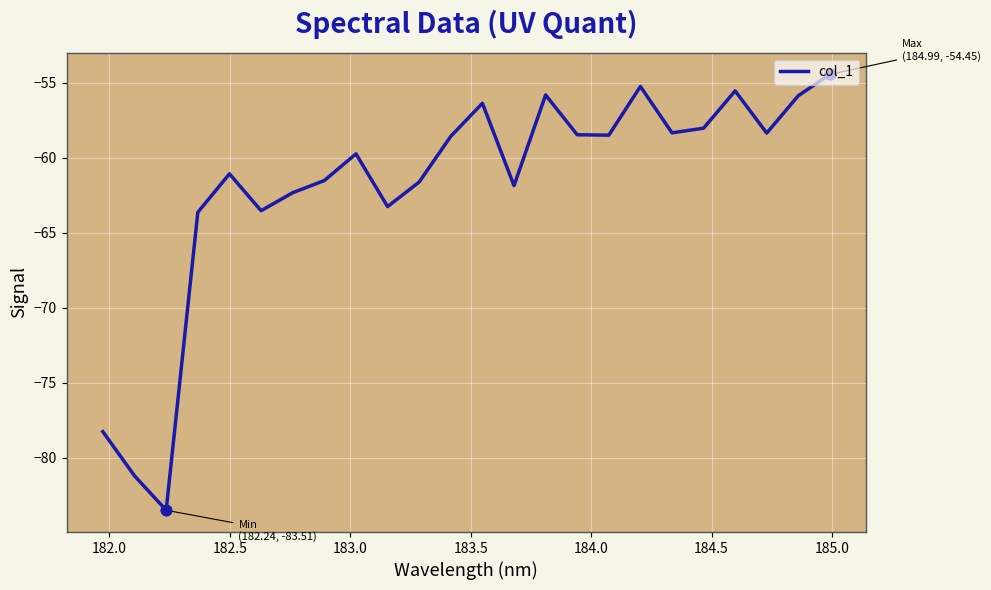

What is the minimum value shown in the chart?

-83.5